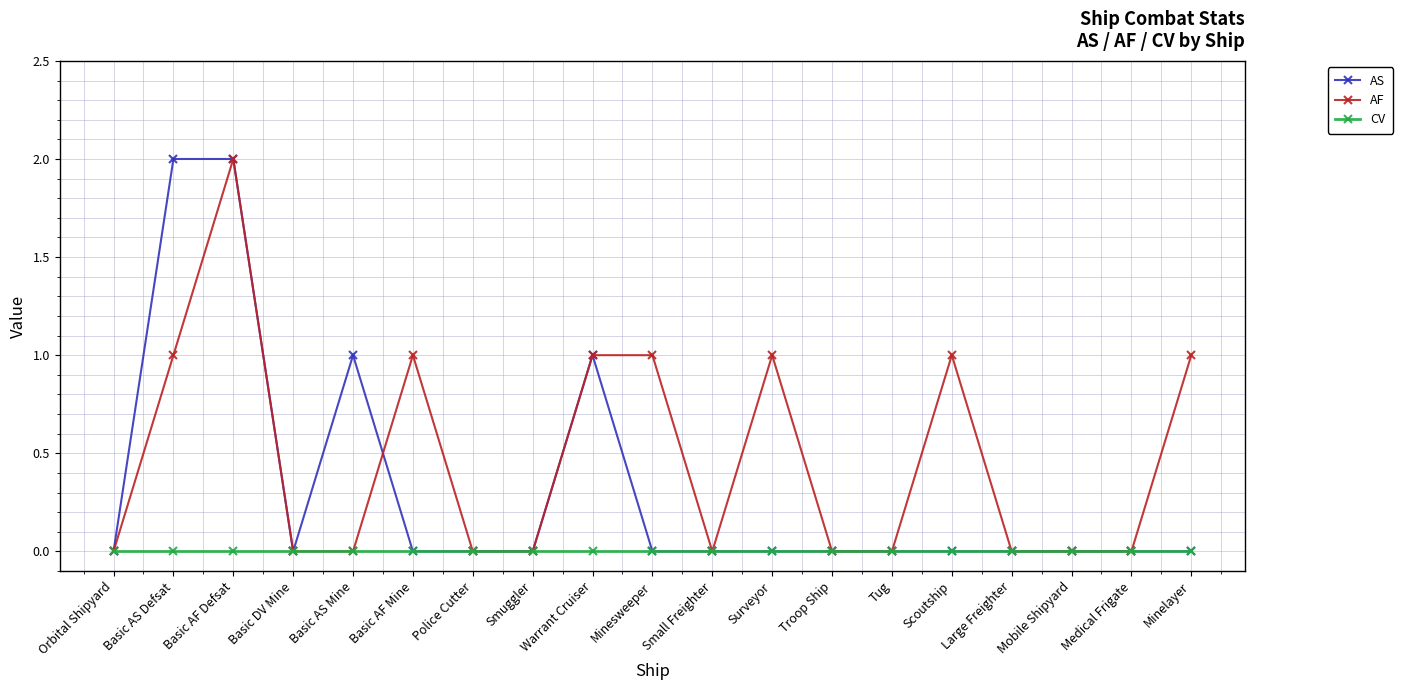

True or false: AF has more than 2 points higher than both neighbors.

True